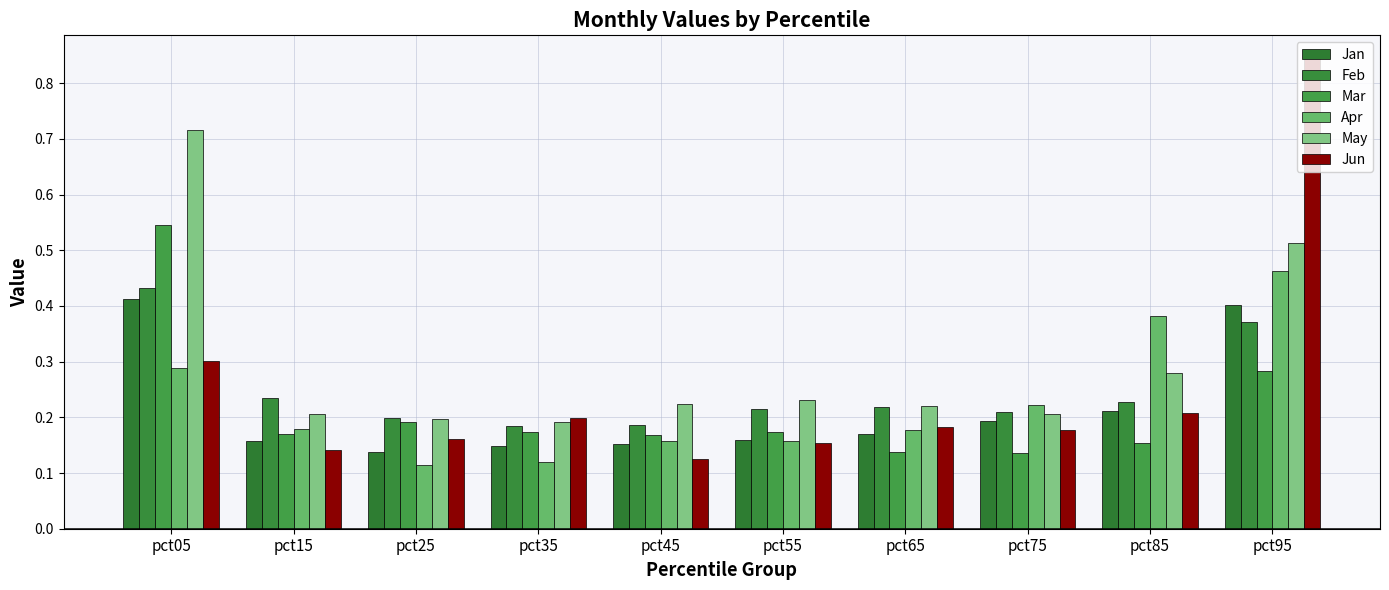

What is the value of the Feb bar at the 2nd from the left?

0.2